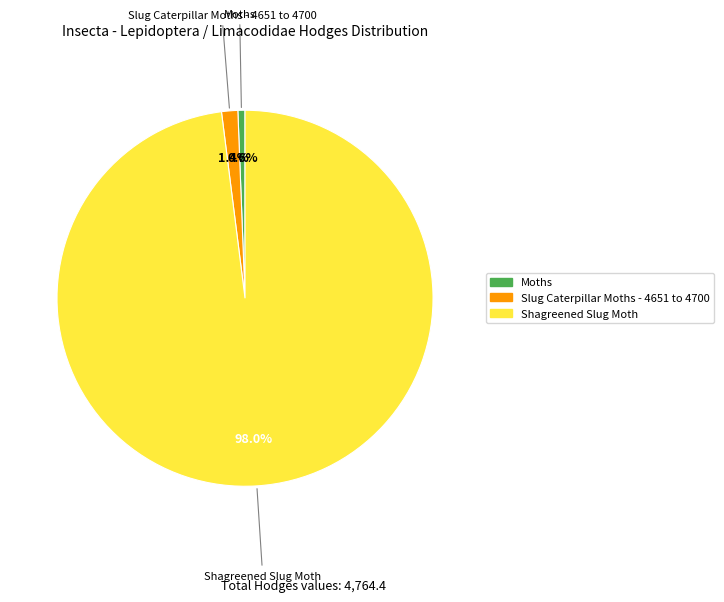

How many segments does this pie chart have?

3